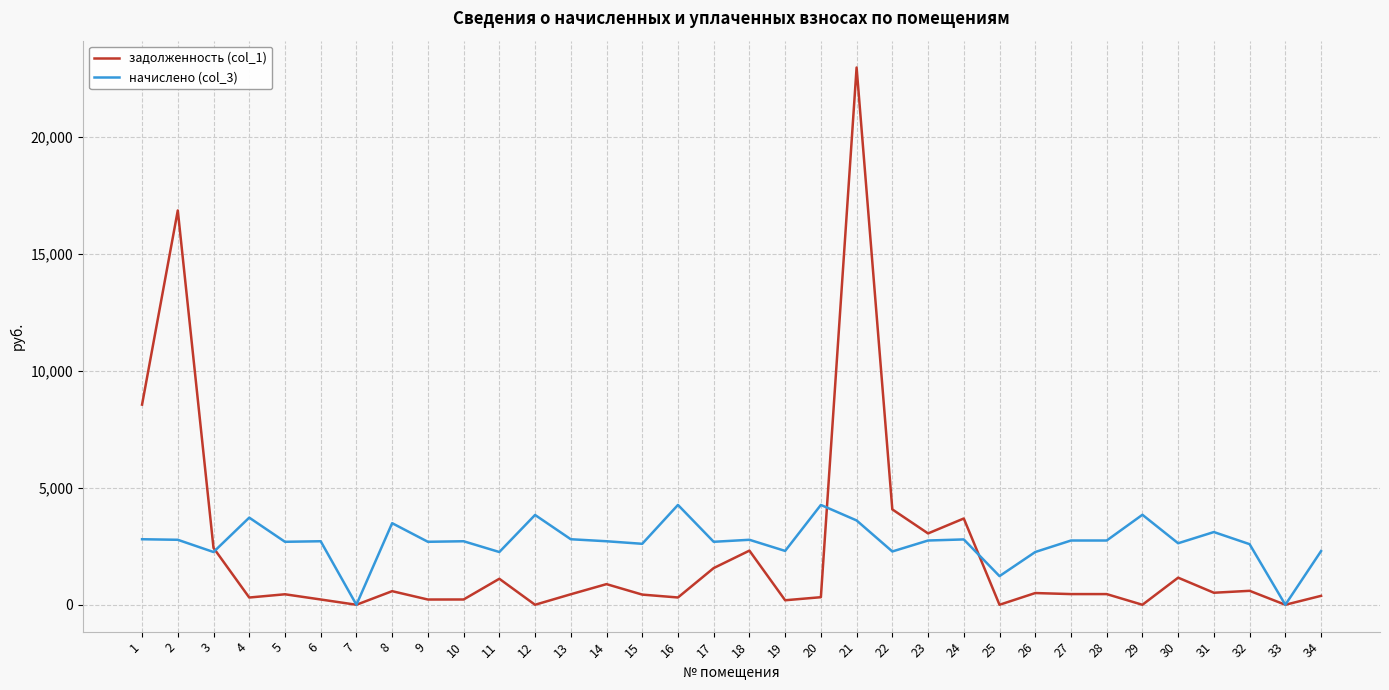

The value of начислено (col_3) at 4 is 1069.9. True or false?

False